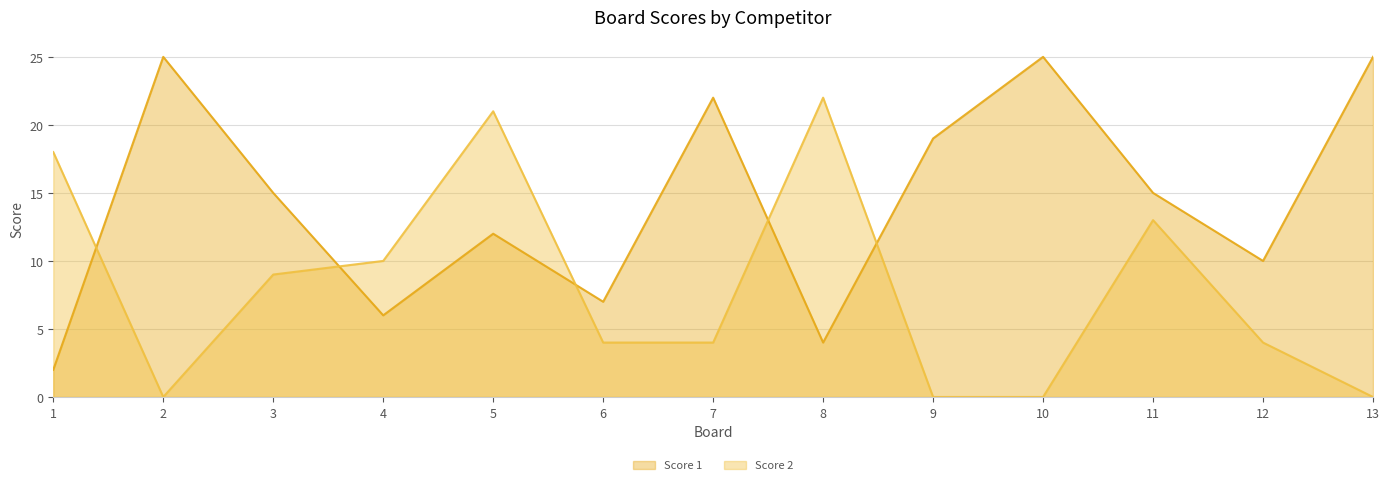

Which has a higher value, 5 or 8?

5